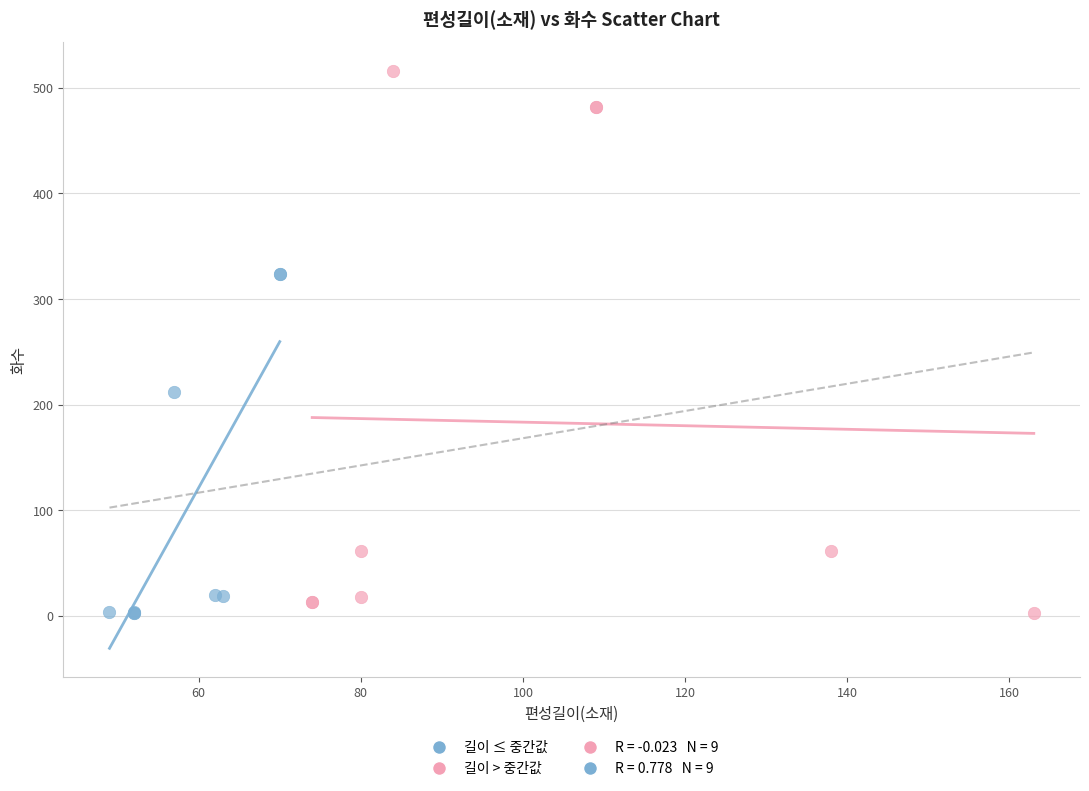

Which series reaches the maximum Y coordinate?

길이 > 중간값